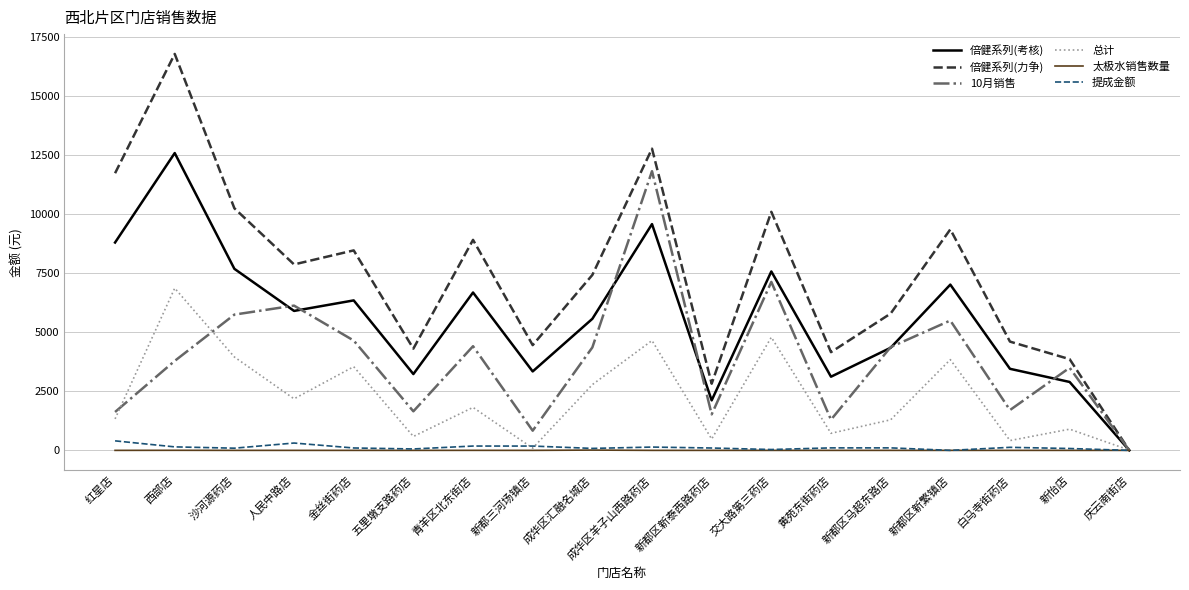

Is the value of 太极水销售数量 at 新怡店 greater than the value of 提成金额 at 青羊区北东街店?

No